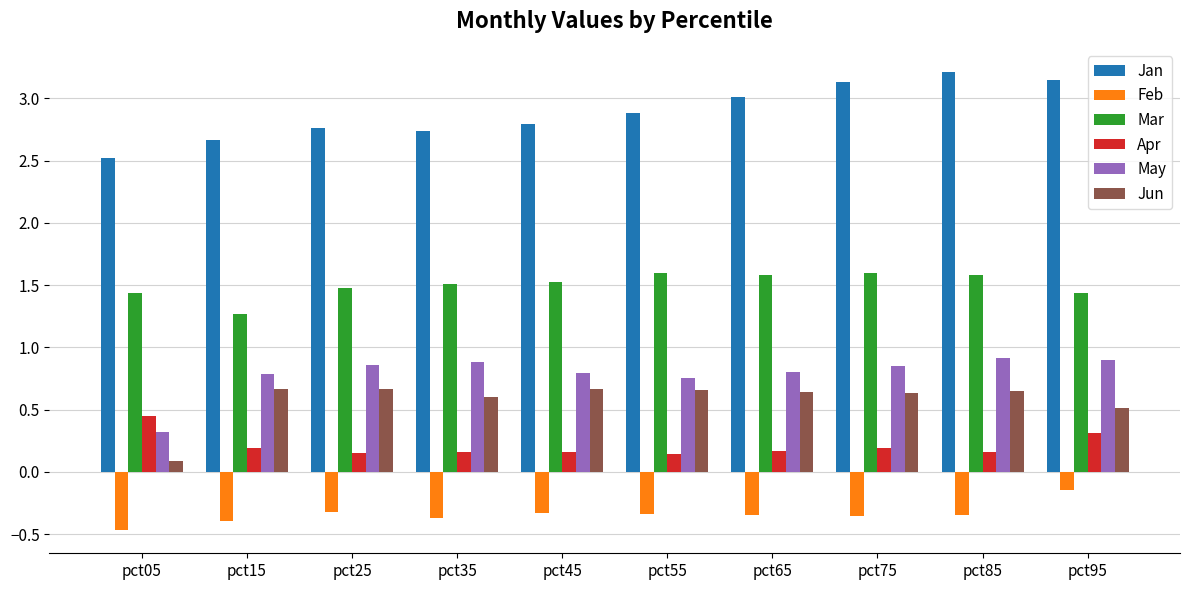

Which series has the largest total across all categories?

Jan